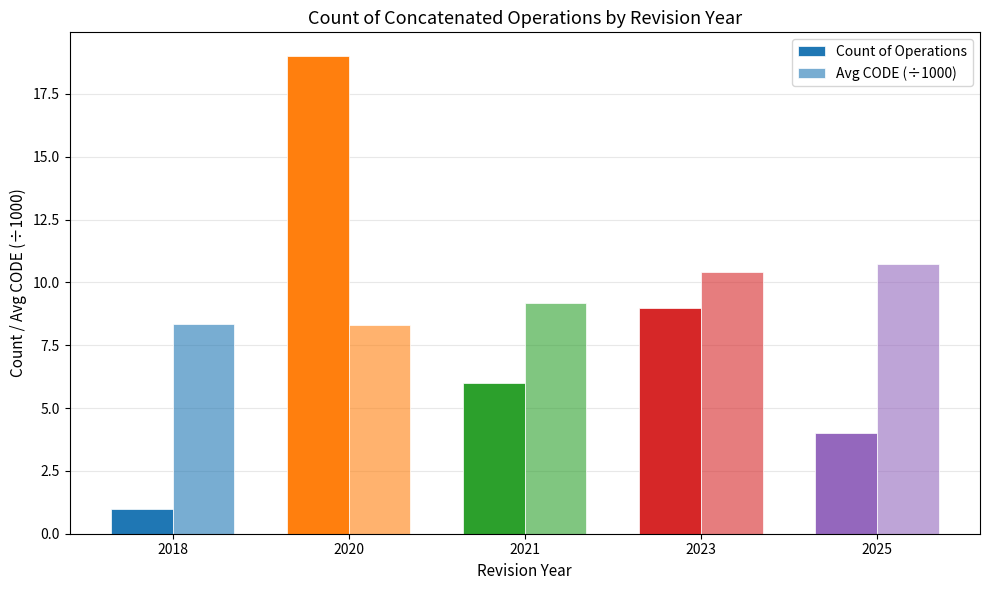

Which category has the highest value in the Avg CODE (÷1000) series?

2025